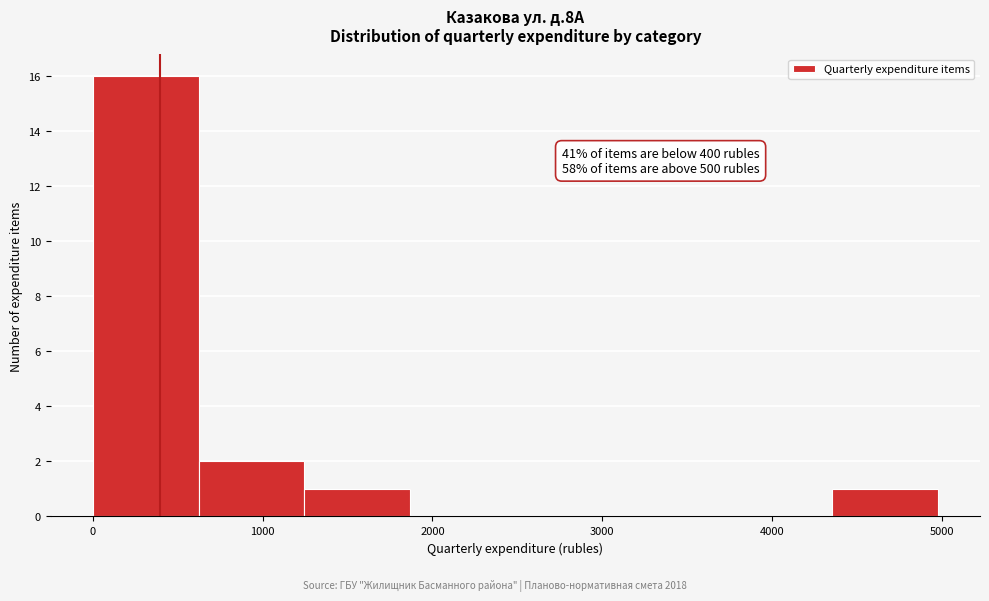

Which range on the x-axis has the tallest bar?

0 to 600